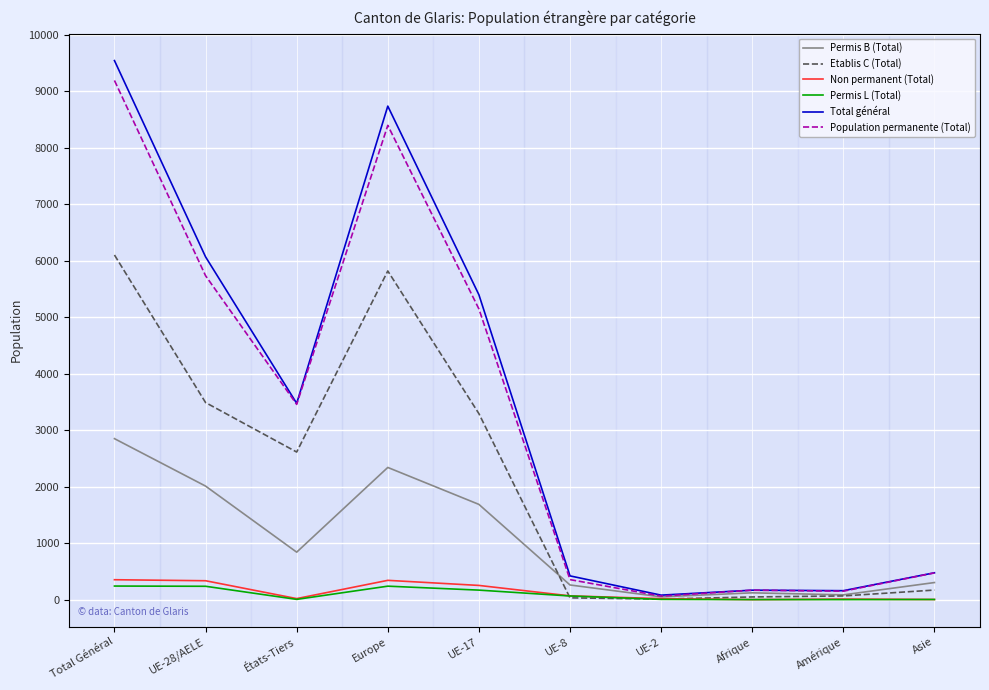

Which series has the largest range (max minus min)?

Total général